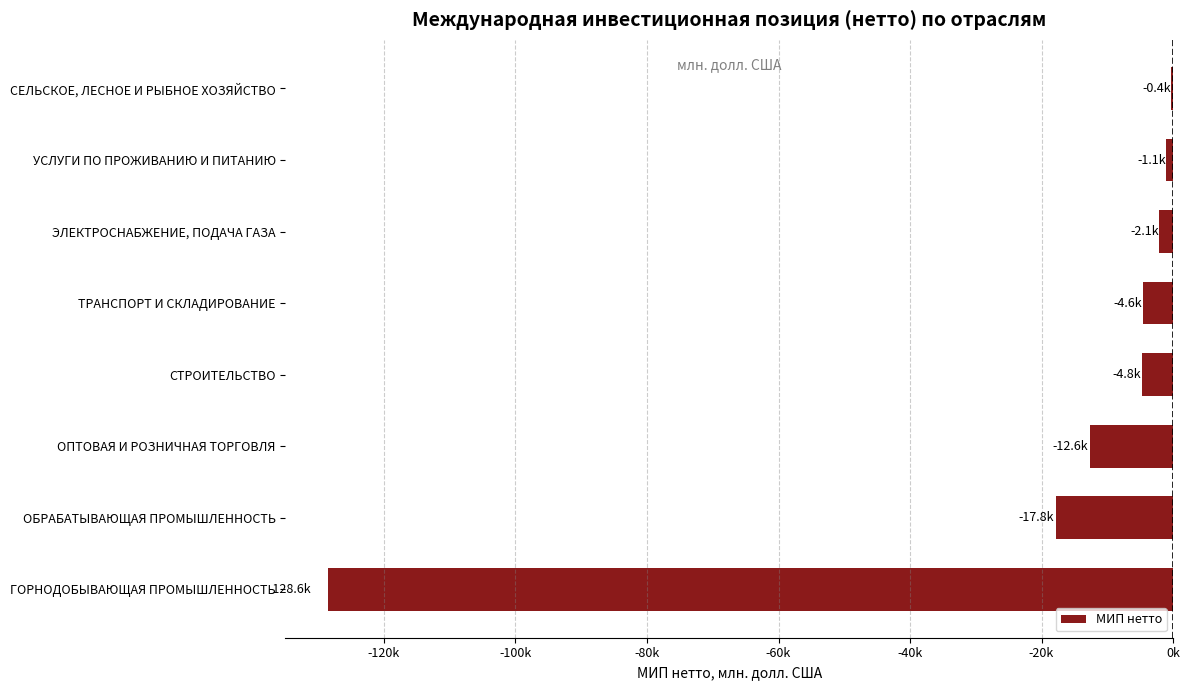

Where is the data nearest to the value -64451?

ОБРАБАТЫВАЮЩАЯ ПРОМЫШЛЕННОСТЬ